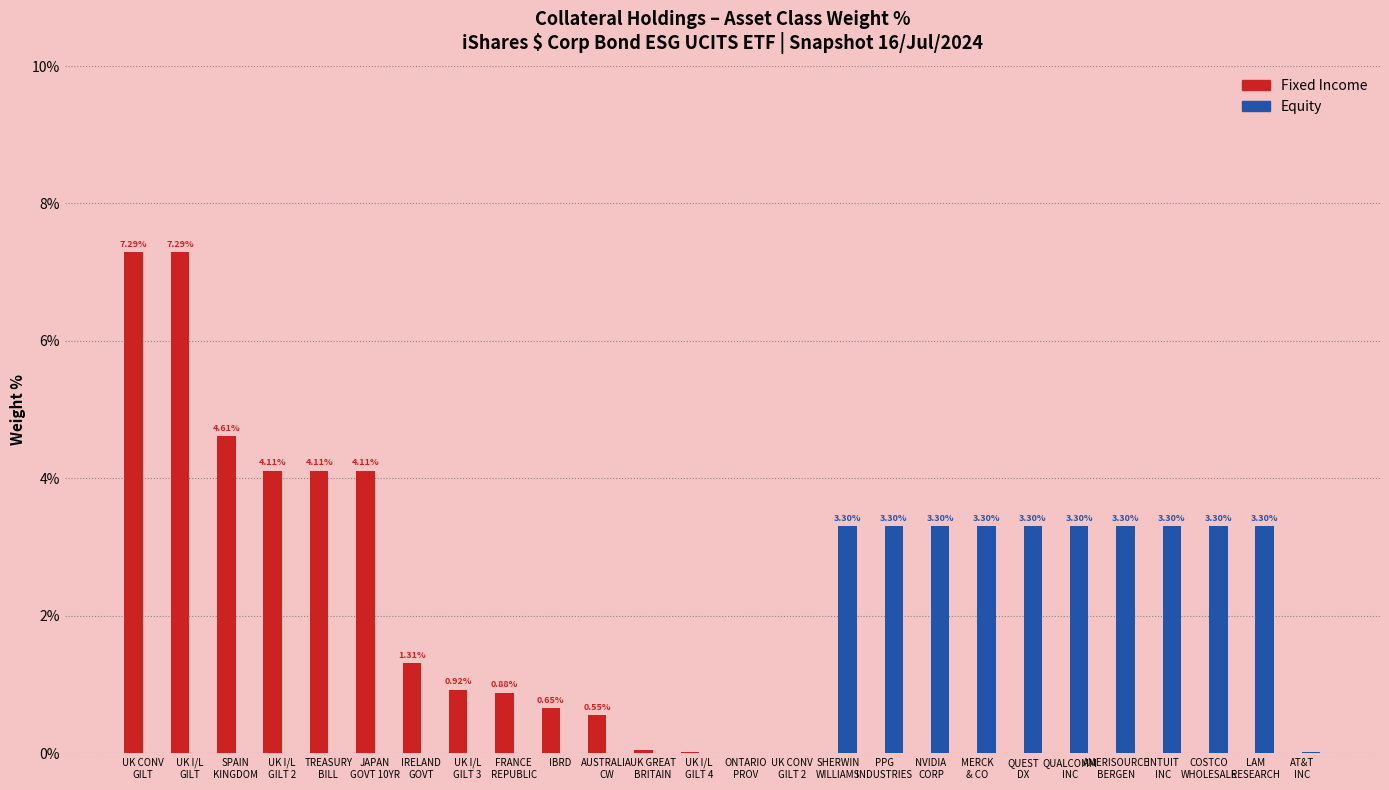

What is the average value of the Fixed Income series?

1.4